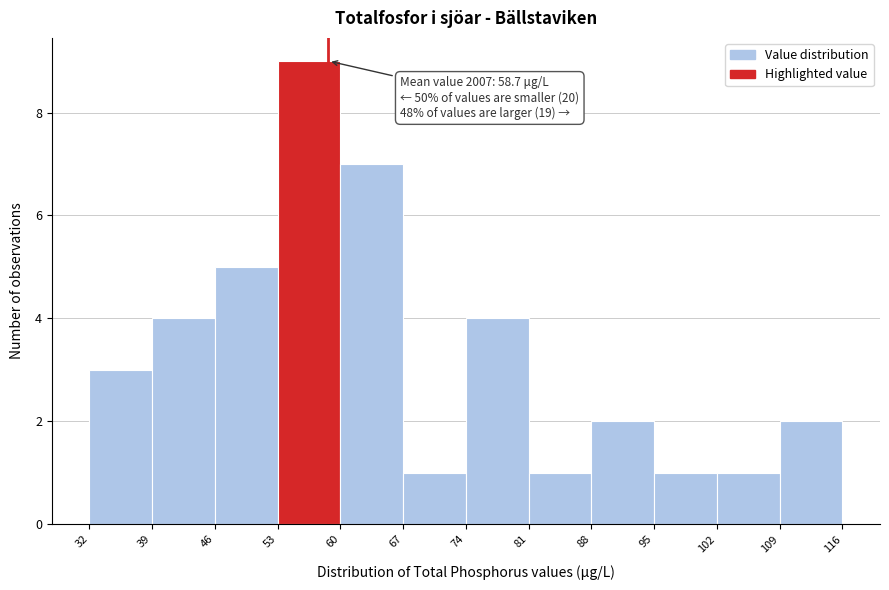

Which range on the x-axis has the tallest bar?

53 to 60